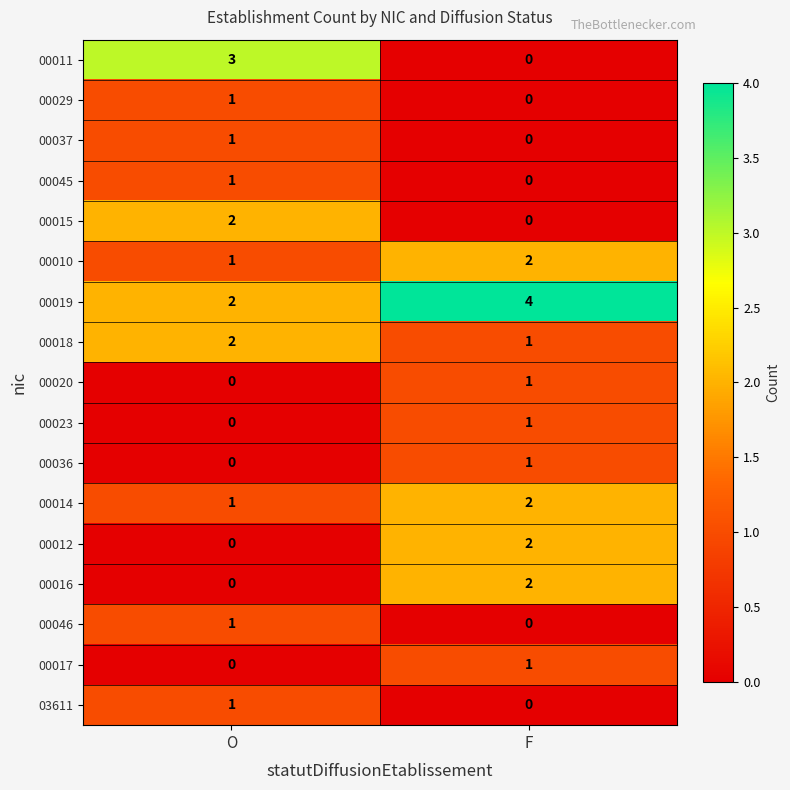

Which series has the largest total across all categories?

00019